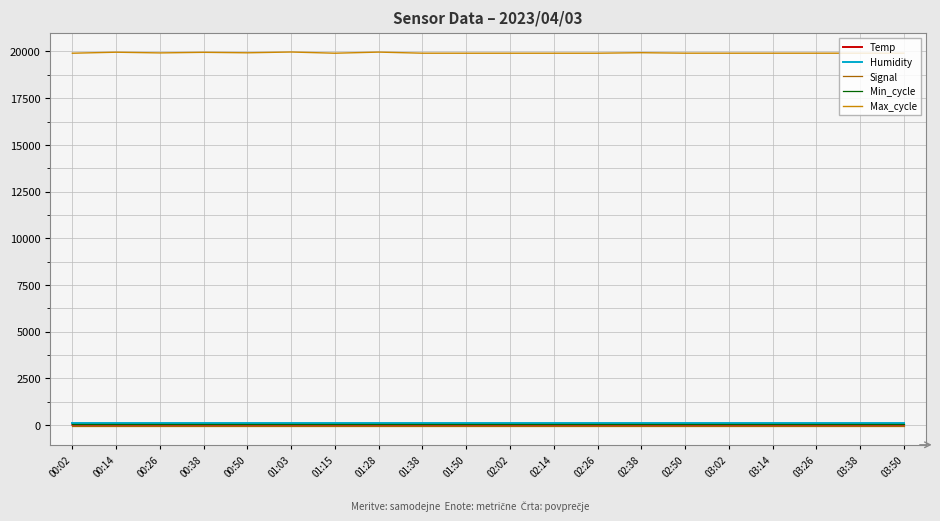

What is the sum of all Min_cycle values?

540.0